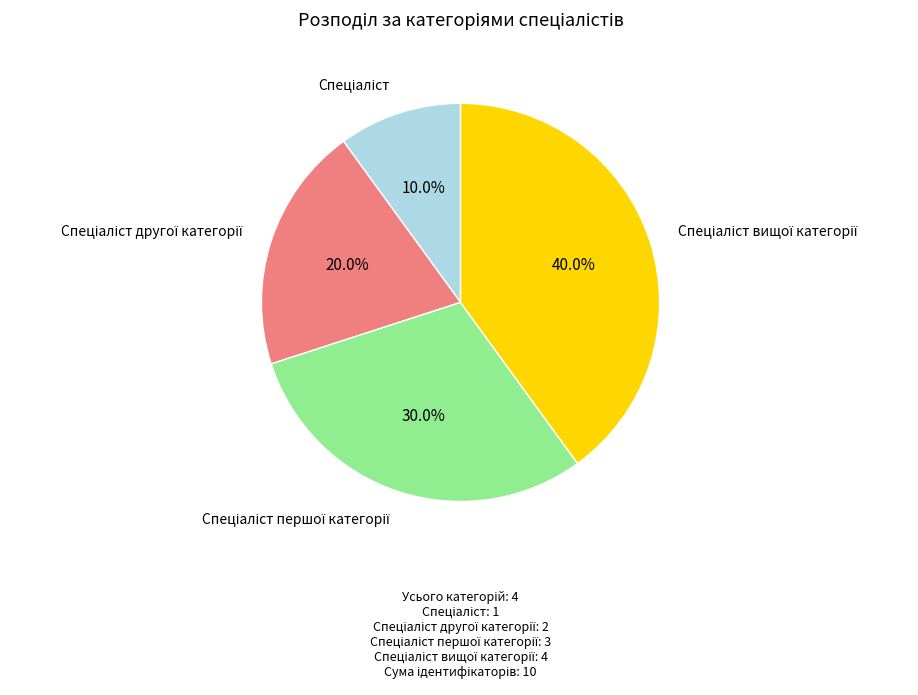

Is there any slice that represents more than half of the pie?

No